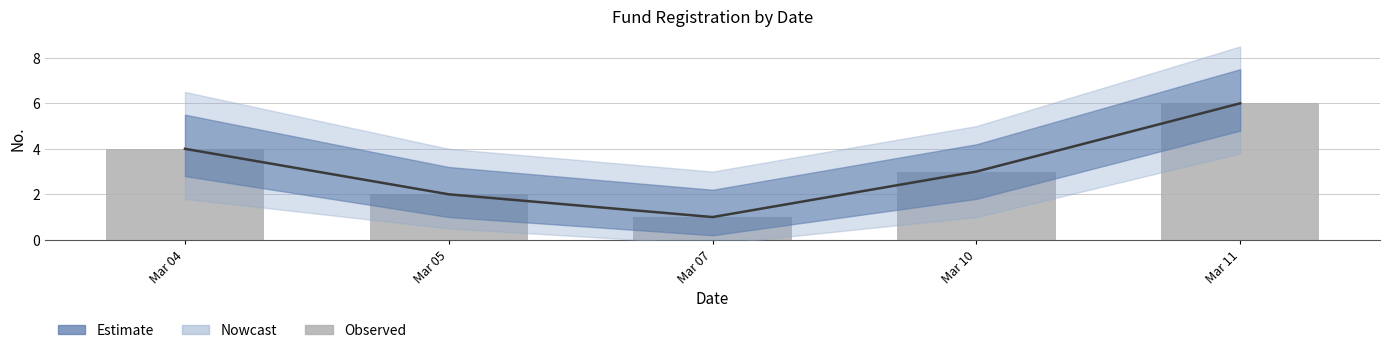

Count the values in the range 2 to 4.

3